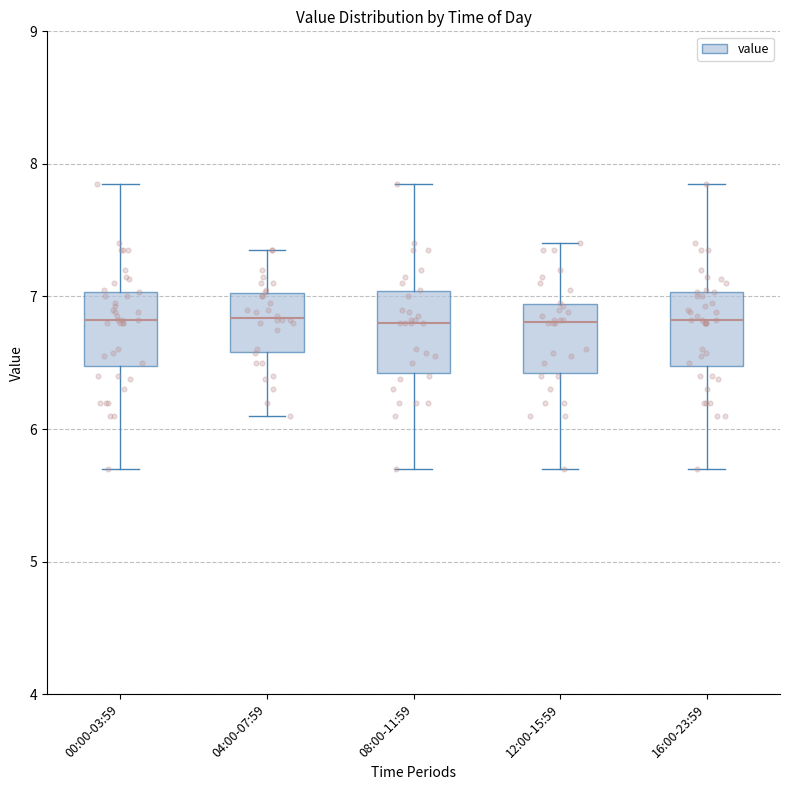

Where does the median line of the box for 16:00-23:59 sit on the y-axis? The values are not printed on the chart, so give them approximately, as read against the axis.

6.8